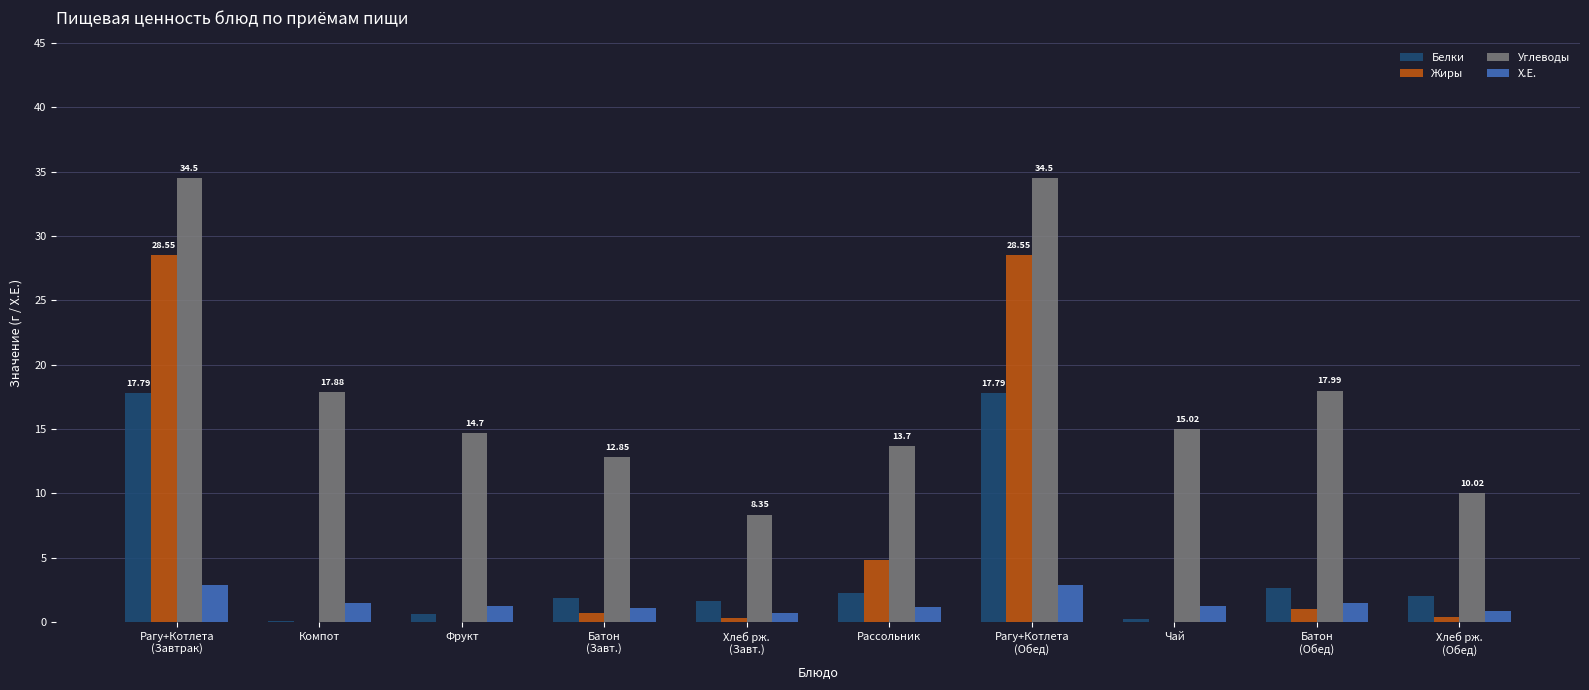

Count the number of data series in this chart.

4